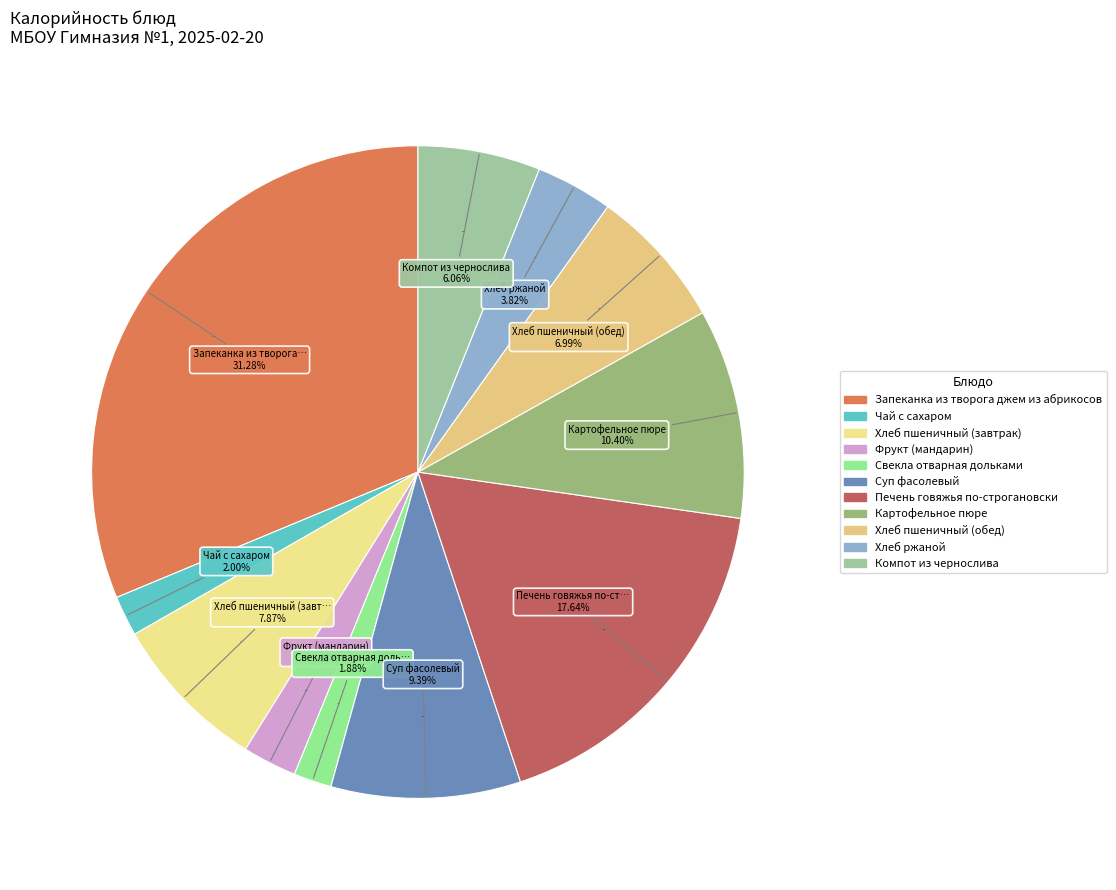

Which category has the biggest portion of the pie?

Запеканка из творога джем из абрикосов